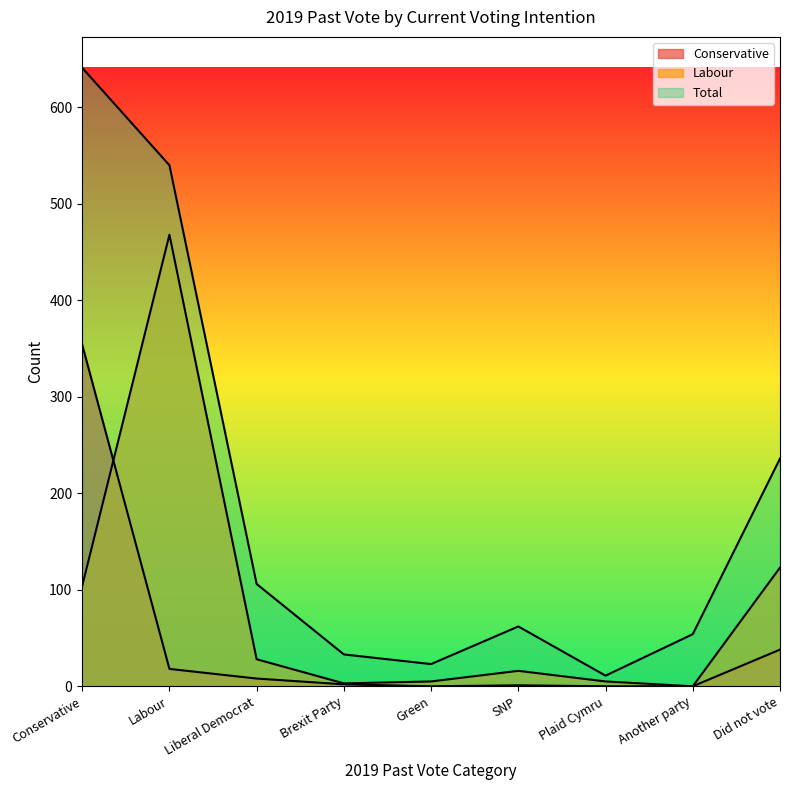

Which category has the highest value in the Labour series?

Labour